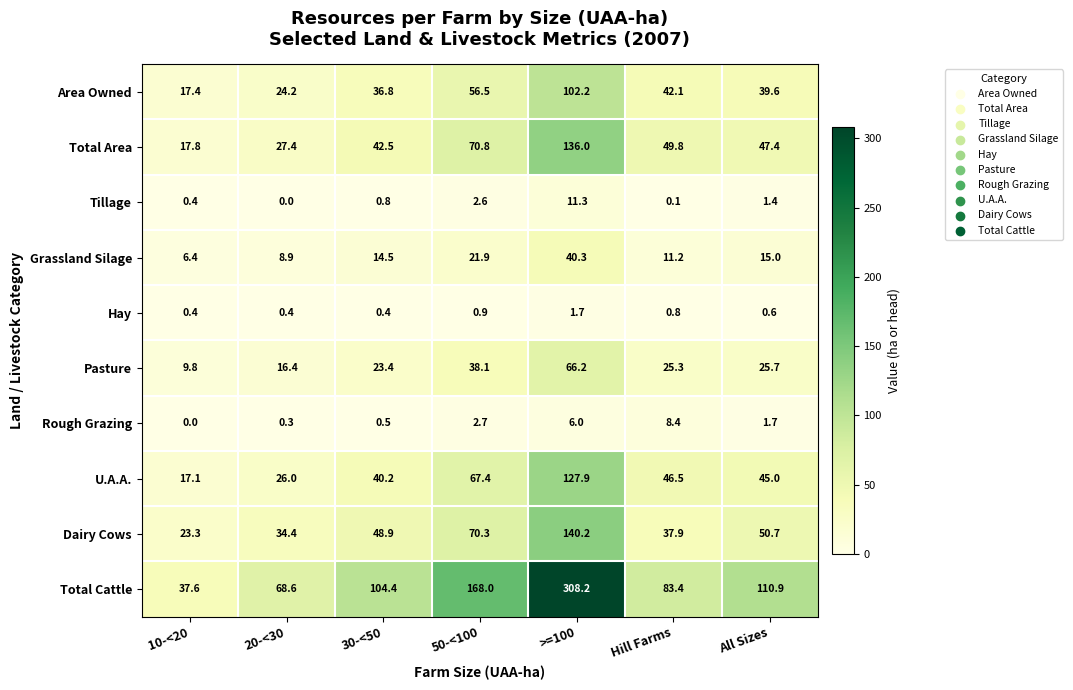

What is the sum of the Area Owned values at >=100 and 20-<30?

126.4